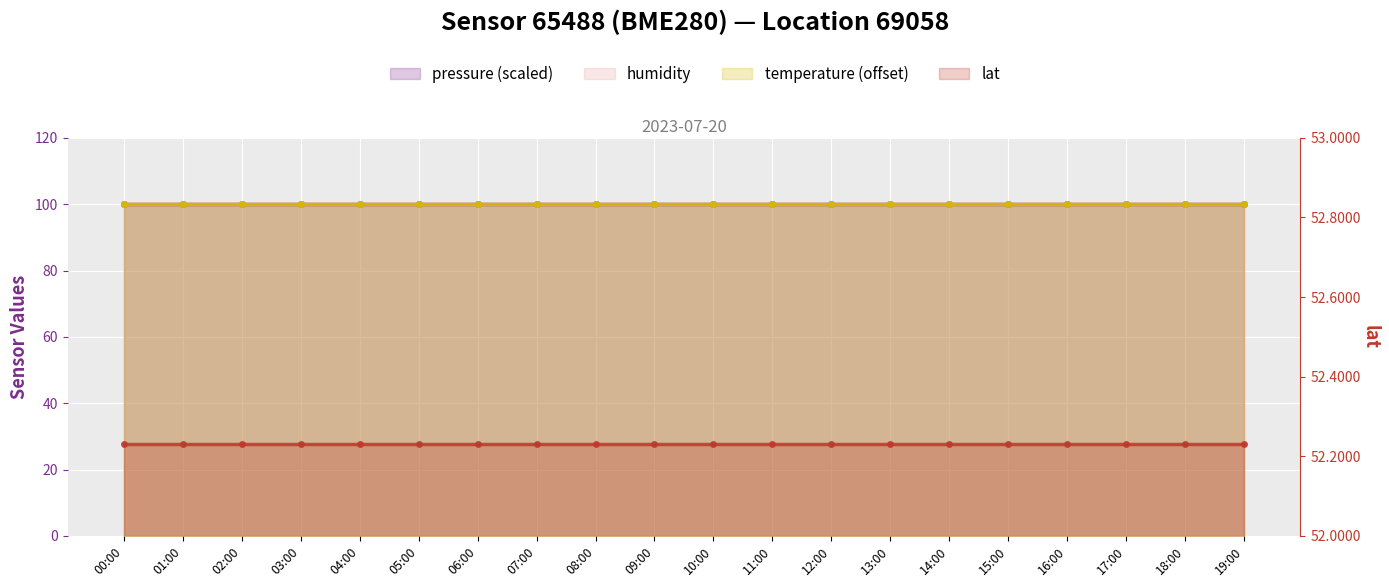

What is the minimum value shown in the chart?

52.2